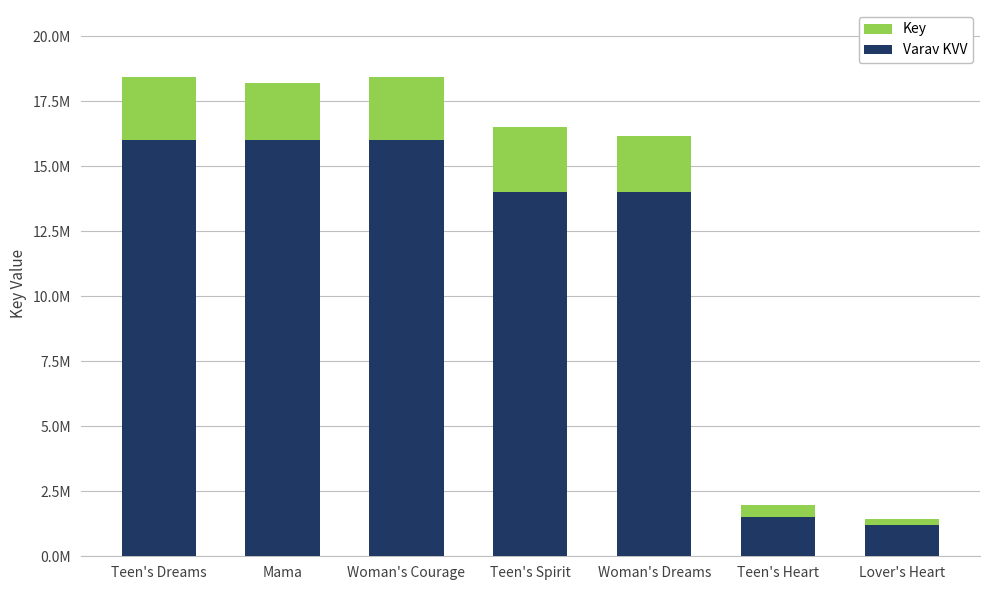

Where is Varav KVV nearest to the value 8600000?

Teen's Spirit